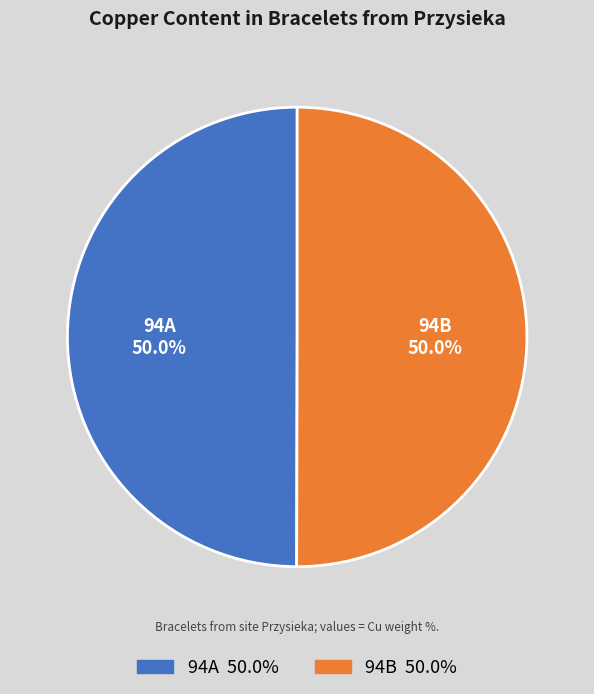

To the nearest percent, what portion does 94A represent?

50%